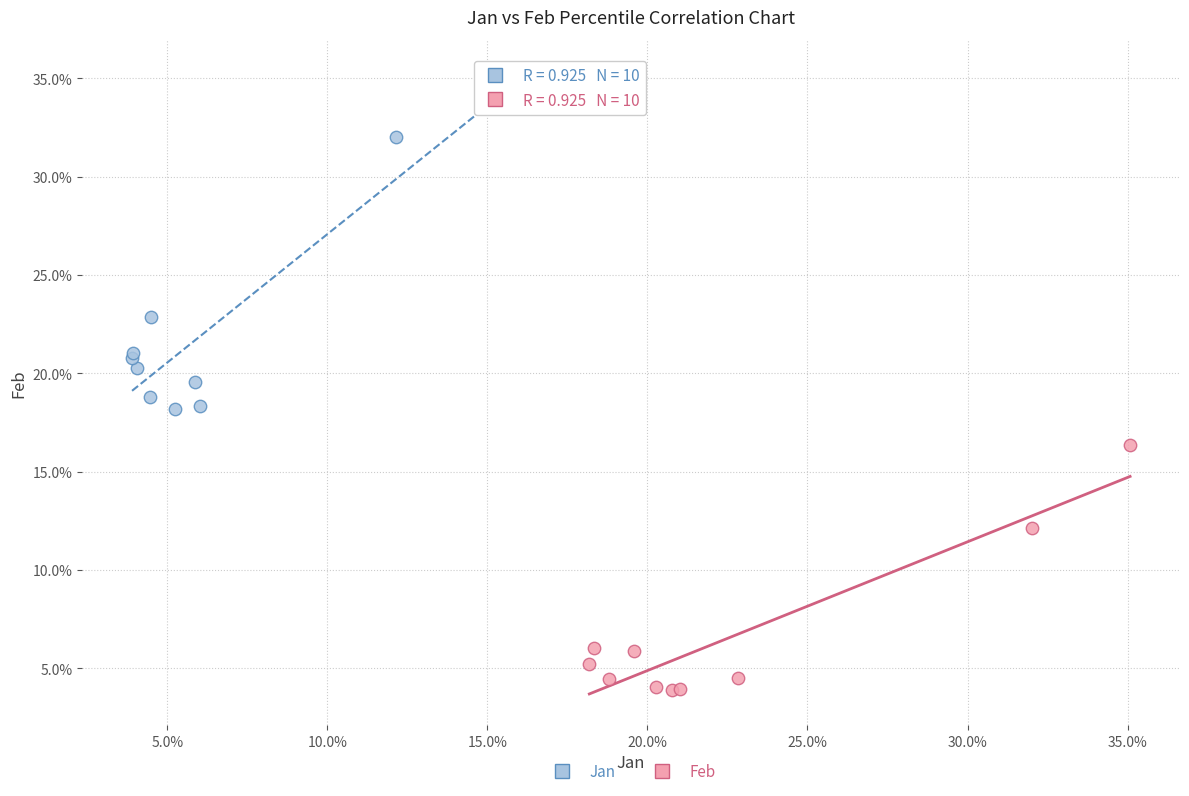

Which series has the largest Y range (max minus min)?

Jan